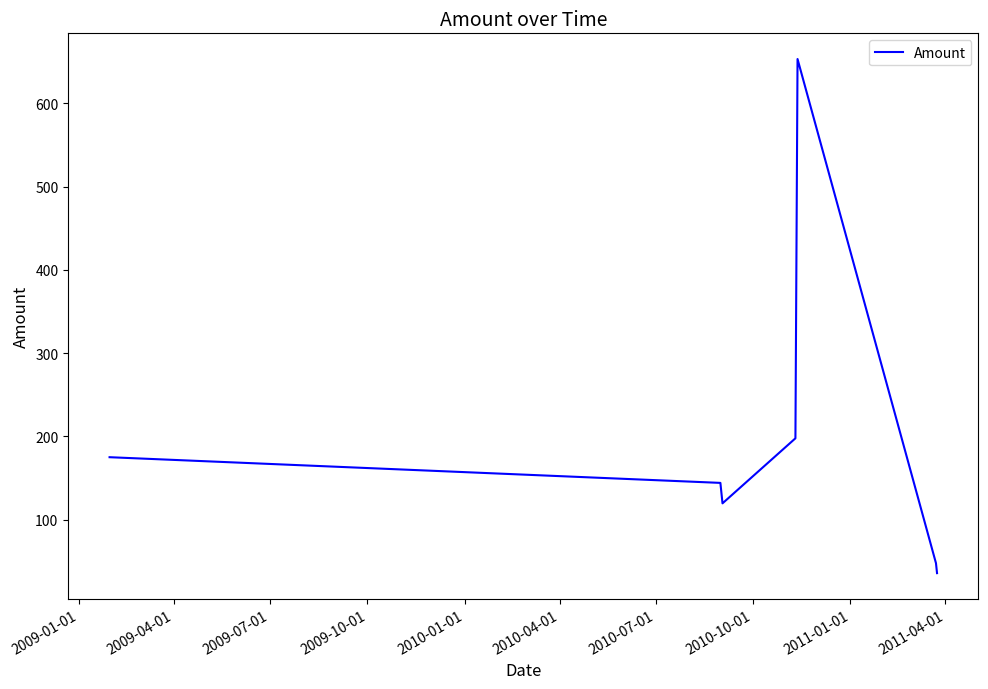

What is the smallest value displayed?

35.9